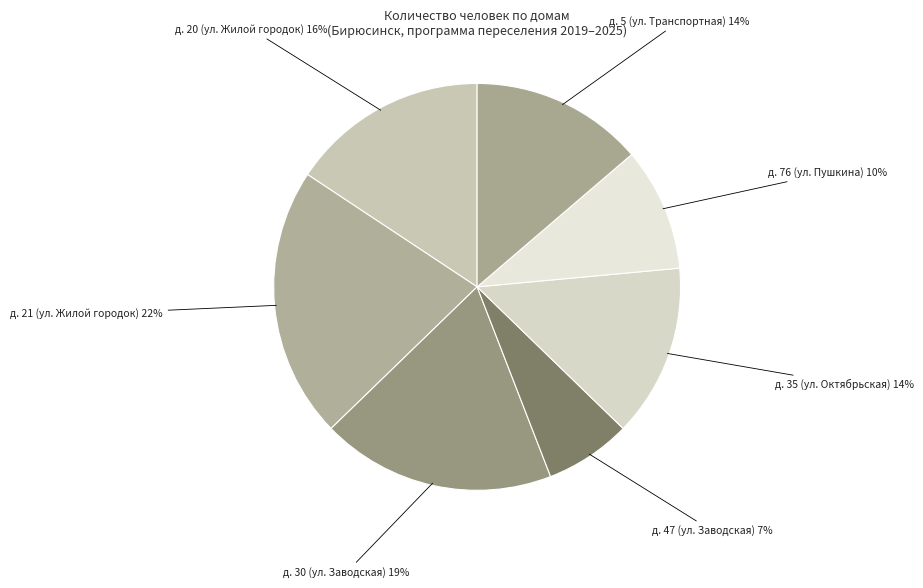

How many slices are in this pie chart?

7